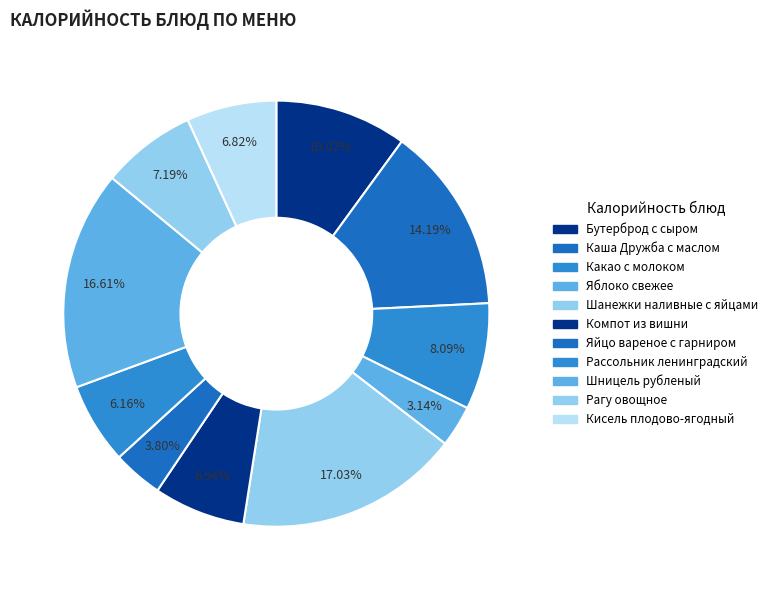

How many slices are in this pie chart?

11